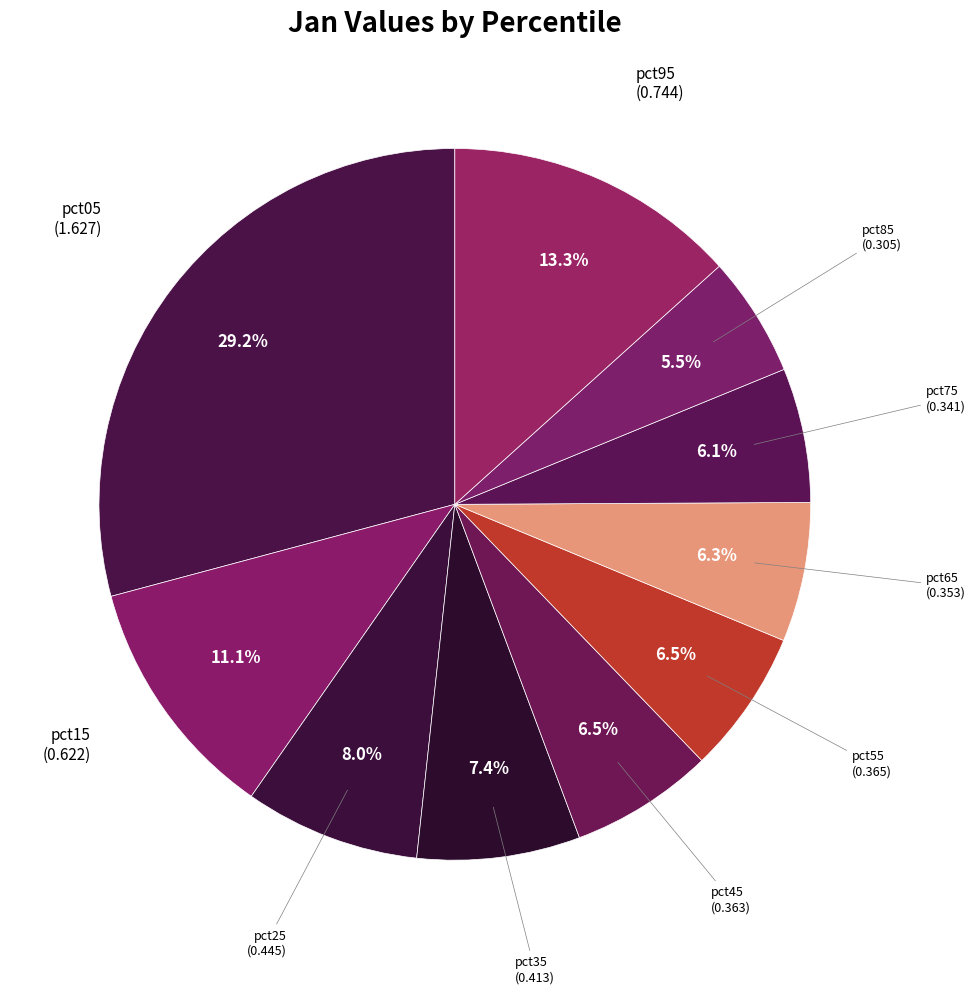

Is pct95 the majority of the pie?

No